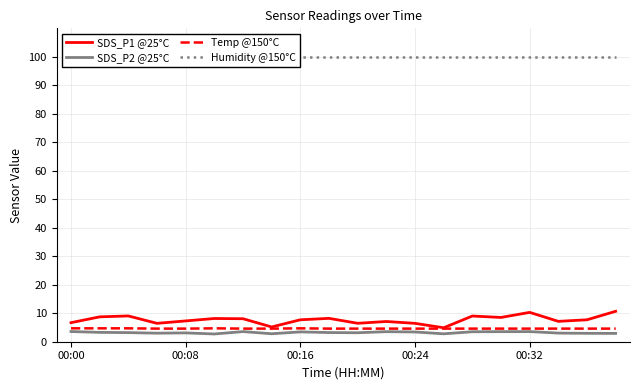

What are all the series names shown in the legend?

SDS_P1 @25°C, SDS_P2 @25°C, Temp @150°C, Humidity @150°C